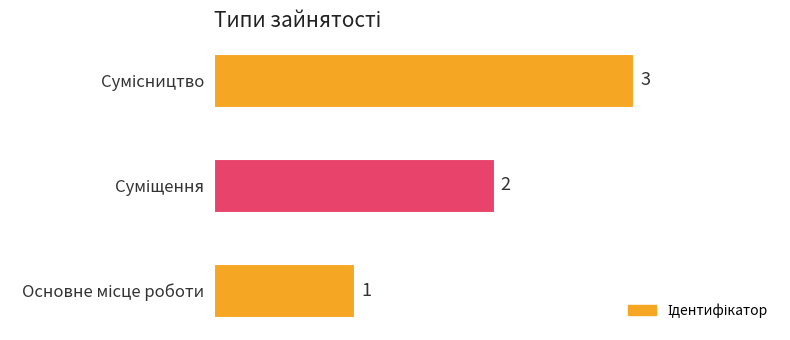

How many data points does each series have?

3